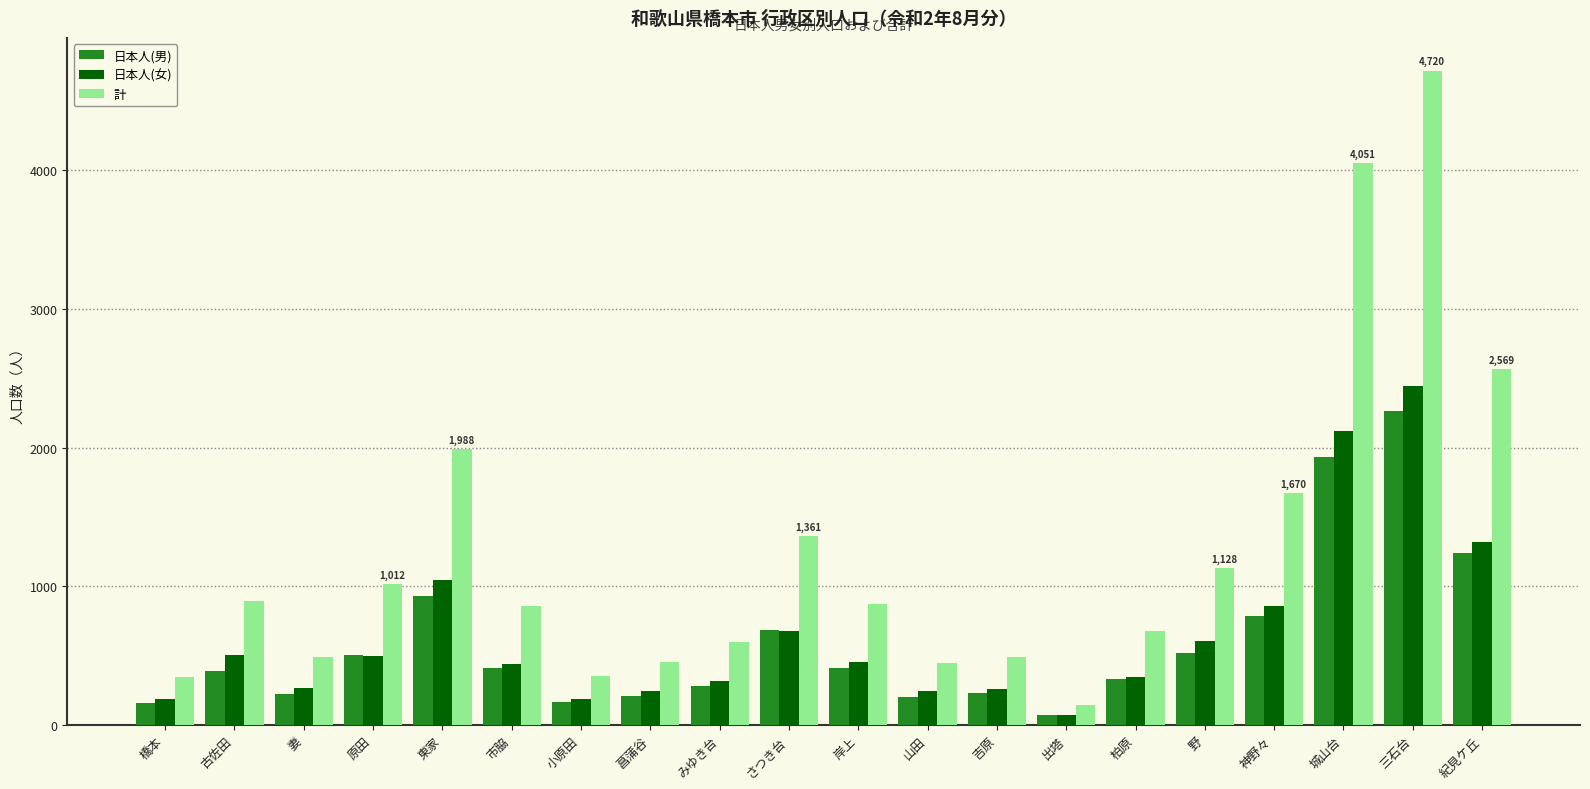

True or false: 日本人(男) has a value of 1240 at 紀見ケ丘.

True